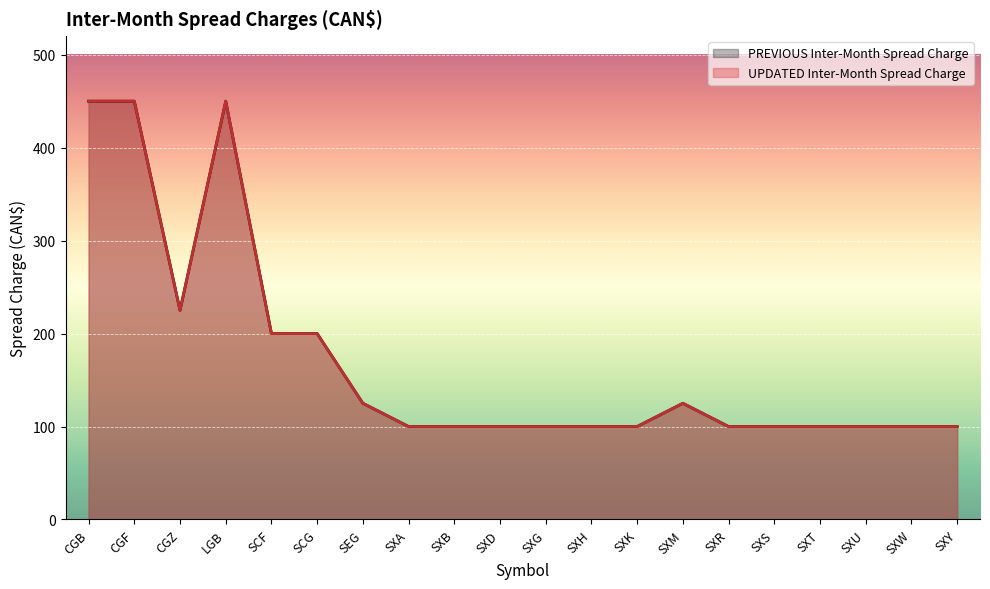

What is the average value of the UPDATED Inter-Month Spread Charge series?

171